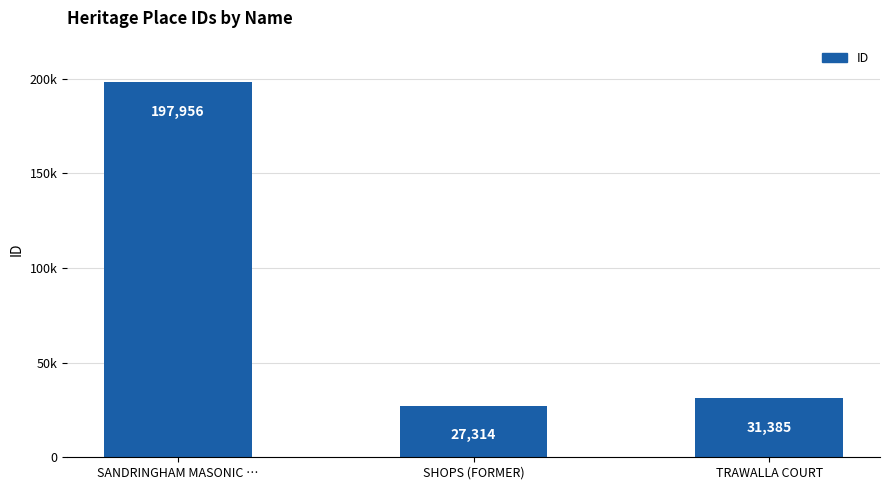

Are the bars horizontal?

No